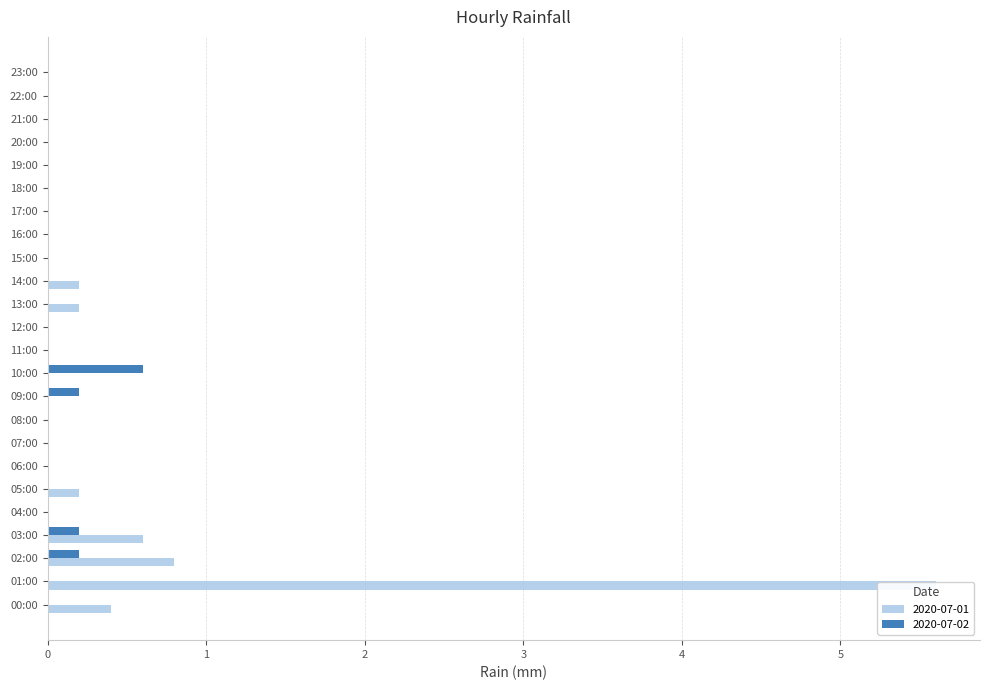

Reading left to right, list all the values displayed in this chart.

2020-07-01: 00:00=0.4	01:00=5.6	02:00=0.8	03:00=0.6	04:00=0.0	05:00=0.2	06:00=0.0	07:00=0.0	08:00=0.0	09:00=0.0	10:00=0.0	11:00=0.0	12:00=0.0	13:00=0.2	14:00=0.2	15:00=0.0	16:00=0.0	17:00=0.0	18:00=0.0	19:00=0.0	20:00=0.0	21:00=0.0	22:00=0.0	23:00=0.0
2020-07-02: 00:00=0.0	01:00=0.0	02:00=0.2	03:00=0.2	04:00=0.0	05:00=0.0	06:00=0.0	07:00=0.0	08:00=0.0	09:00=0.2	10:00=0.6	11:00=0.0	12:00=0.0	13:00=0.0	14:00=0.0	15:00=0.0	16:00=0.0	17:00=0.0	18:00=0.0	19:00=0.0	20:00=0.0	21:00=0.0	22:00=0.0	23:00=0.0